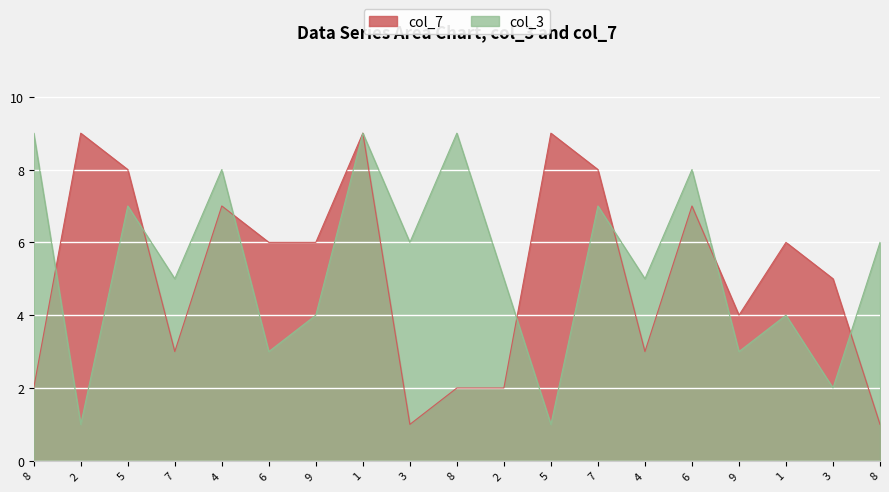

Between which two adjacent categories do col_3 and col_7 first intersect?

8 and 2